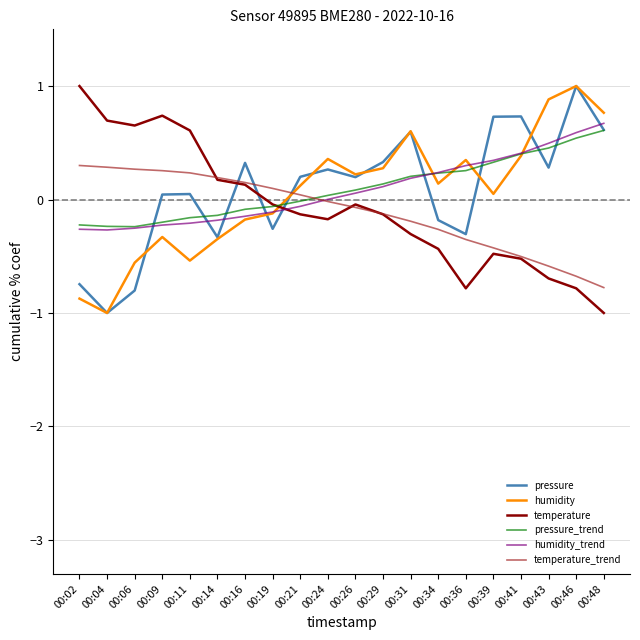

How many negative values does the pressure series have?

7